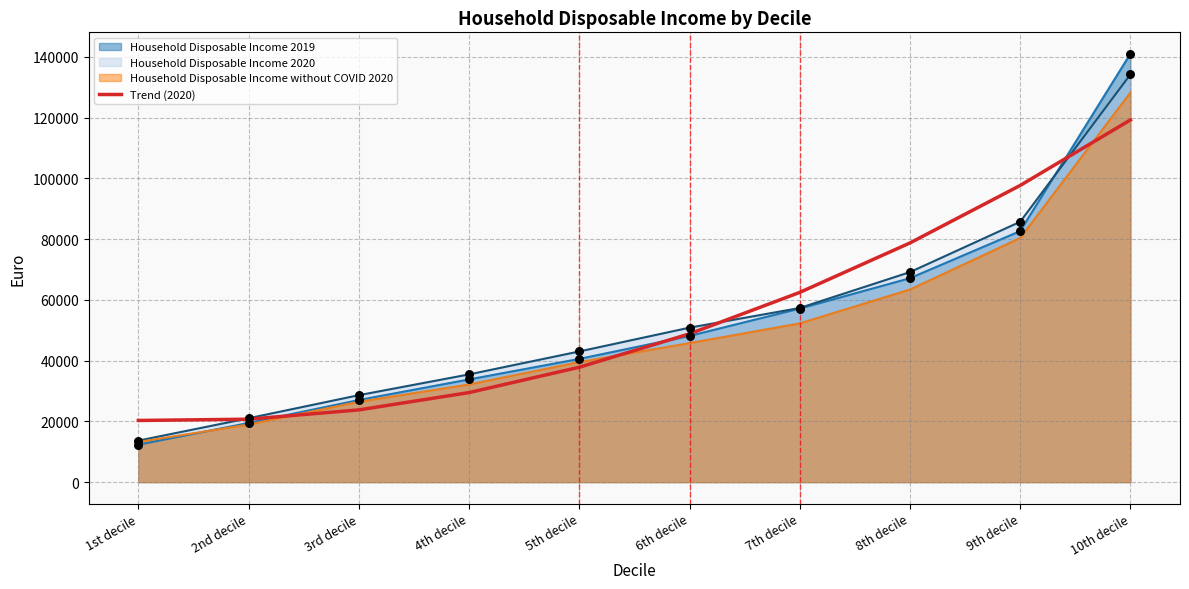

Between 4th decile and 7th decile, which is larger?

7th decile